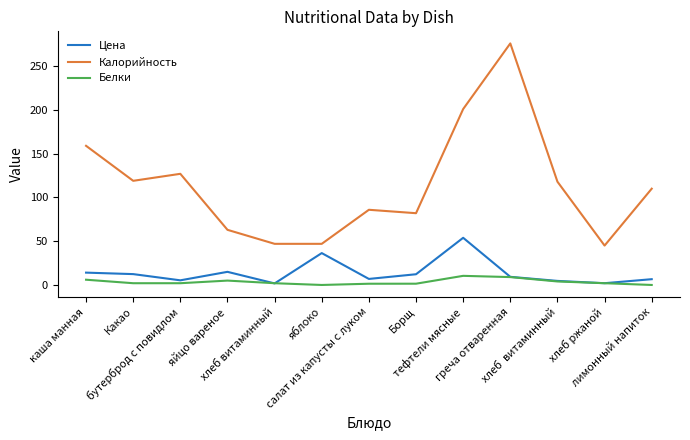

True or false: Белки and Калорийность cross at least once.

False